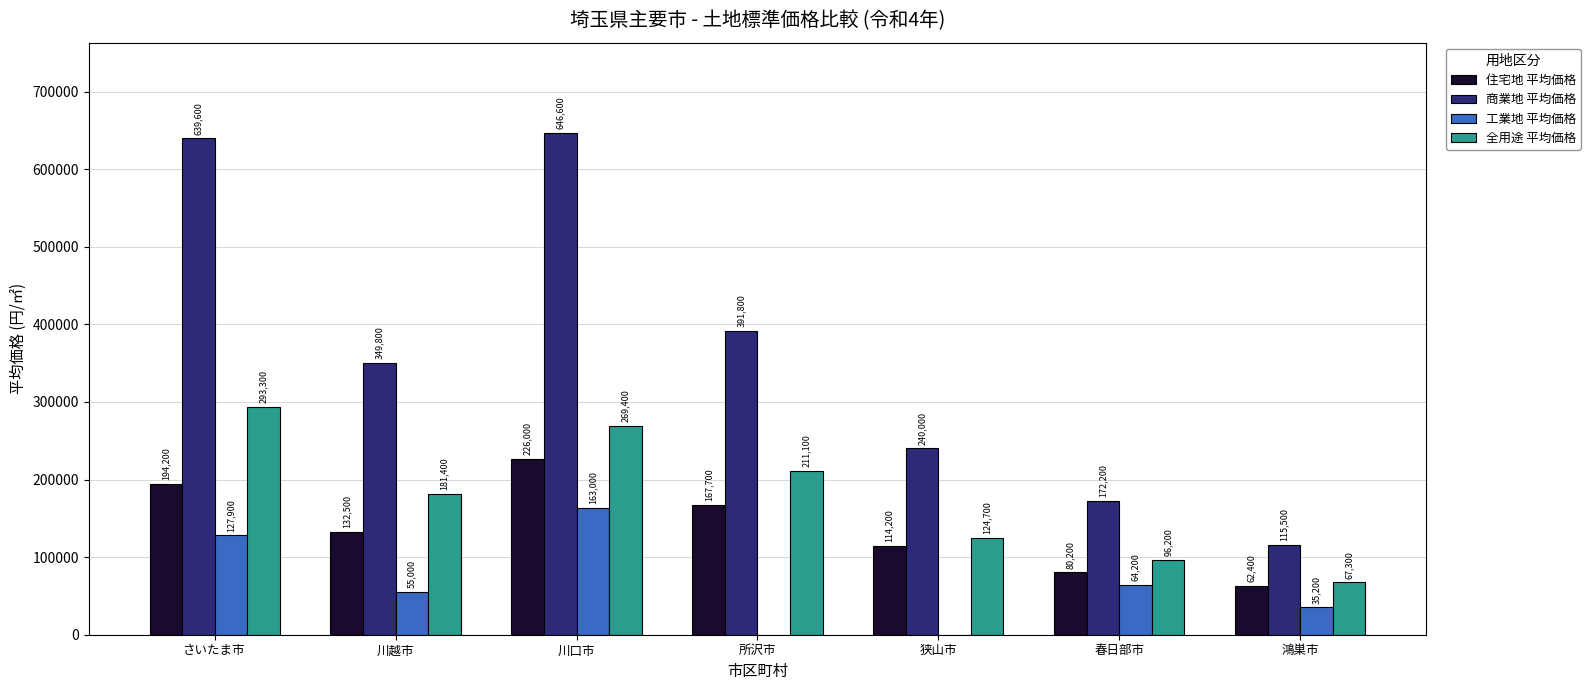

What is the sum of the 全用途 平均価格 values at 所沢市 and 鴻巣市?

278400